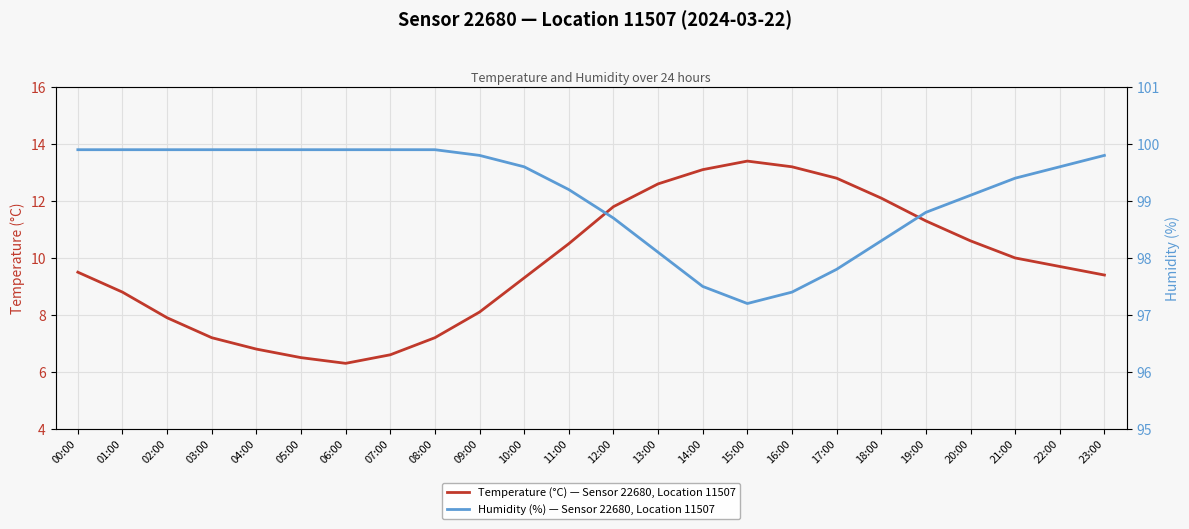

What is the value of the Humidity (%) — Sensor 22680, Location 11507 point at the 1st from the left?

99.9